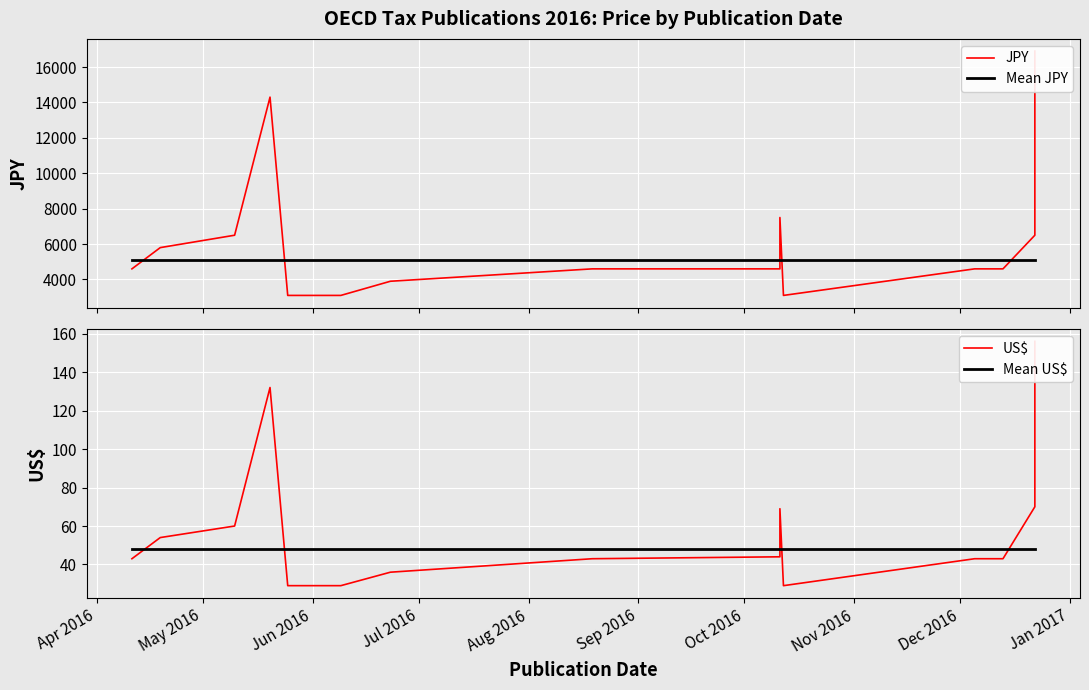

What is the difference between the highest and lowest values at 08/19/2016?

4557